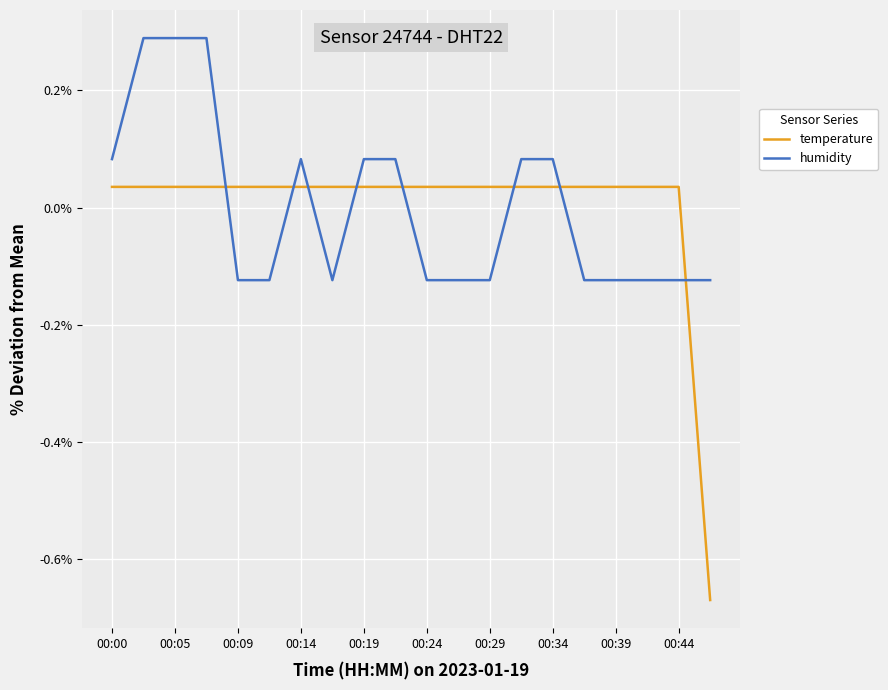

How many positive values does the humidity series have?

9